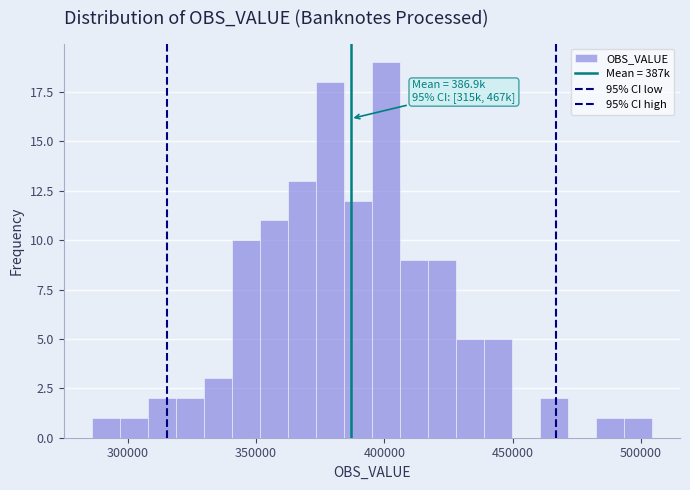

Read against the x-axis, roughly where is the centre of the tallest bar?

400000